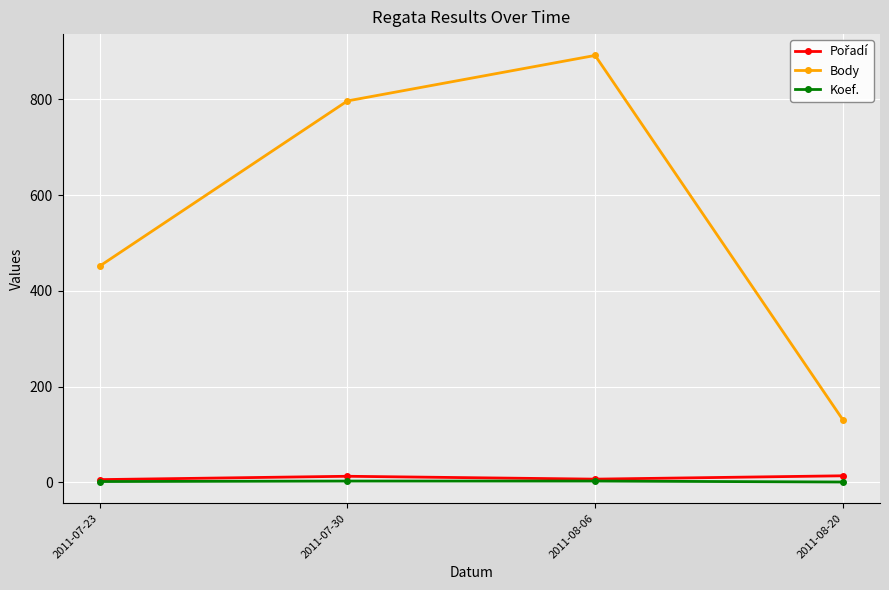

Is this an area chart (filled region under the line)?

No